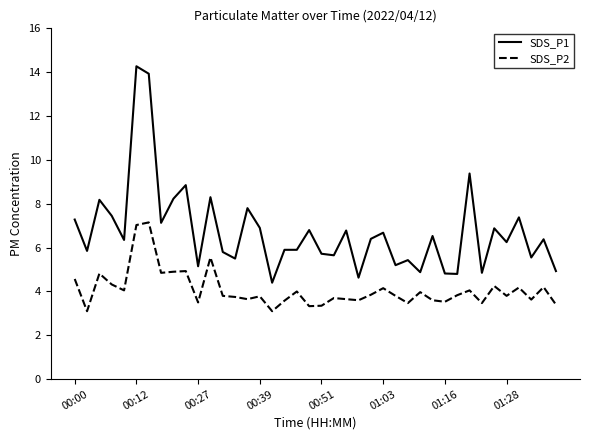

Rank the series by their maximum value, from highest to lowest.

SDS_P1, SDS_P2